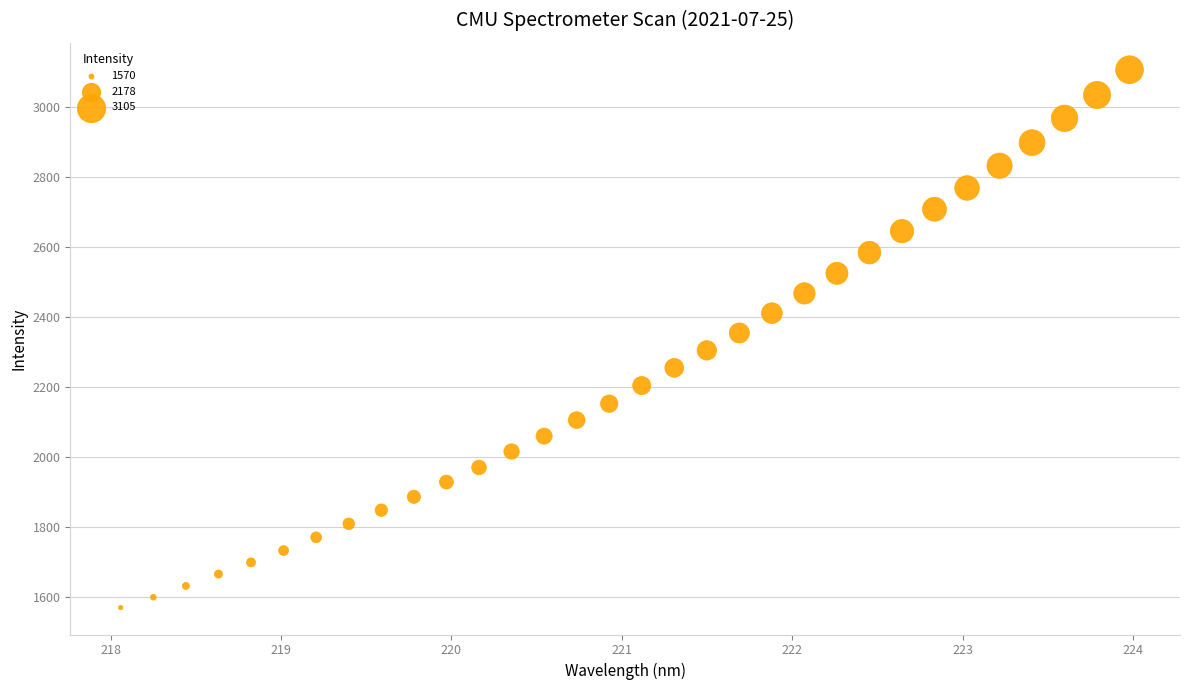

What is the range of X values (max minus min)?

5.9